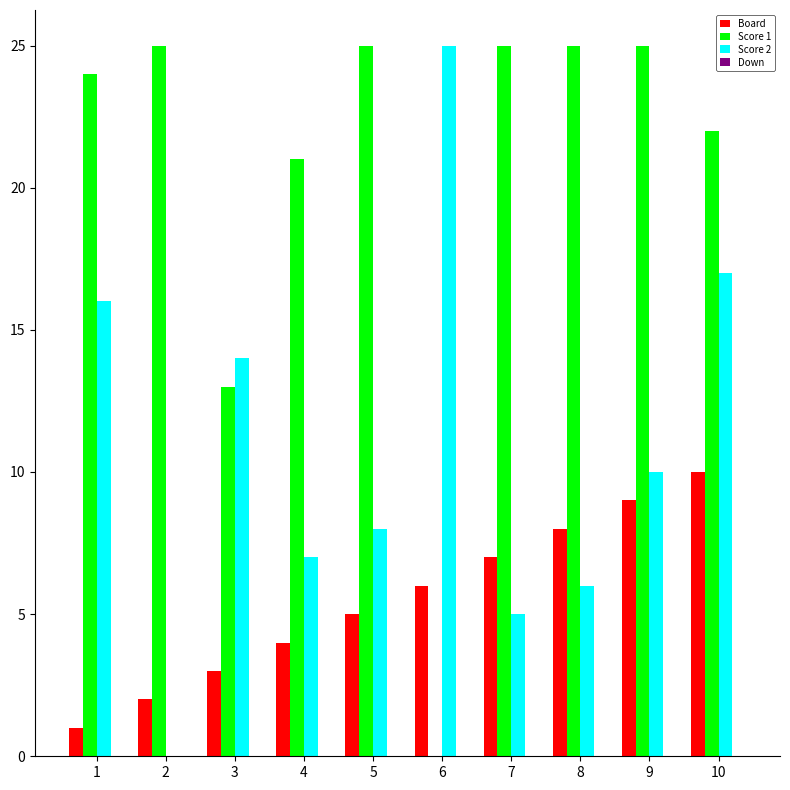

Which series changed the most between 1 and 4?

Score 2